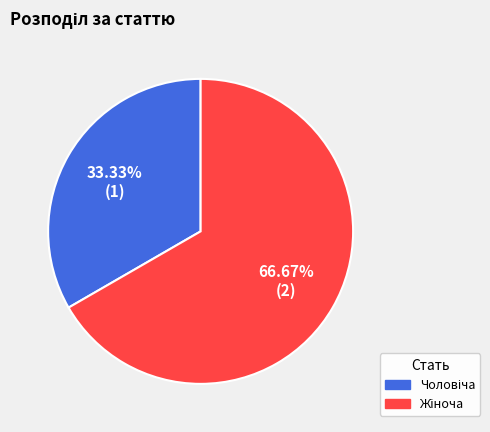

Is there any slice that represents more than half of the pie?

Yes